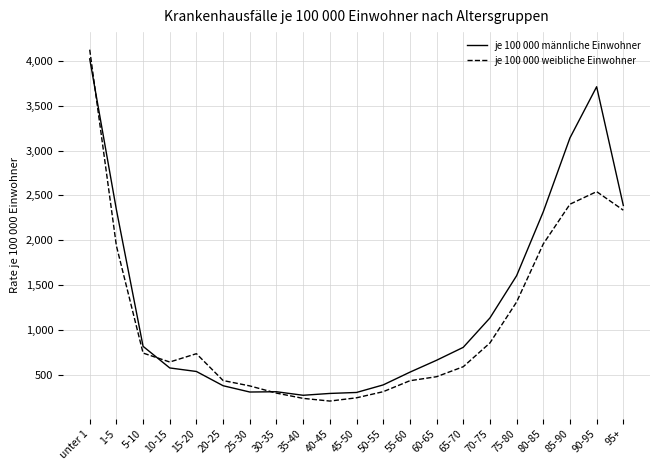

Where is je 100 000 männliche Einwohner nearest to the value 2146?

80-85